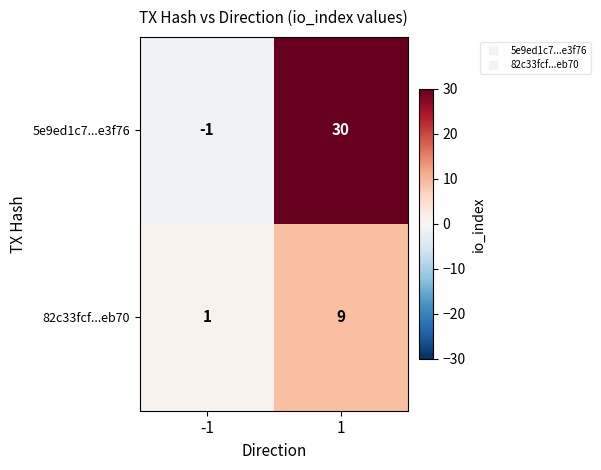

At which category is the sum across all series the highest?

1